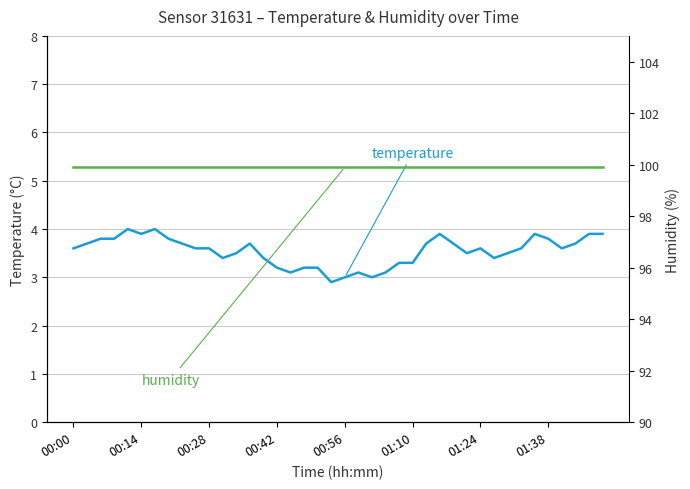

Rank the series by their maximum value, from highest to lowest.

humidity, temperature